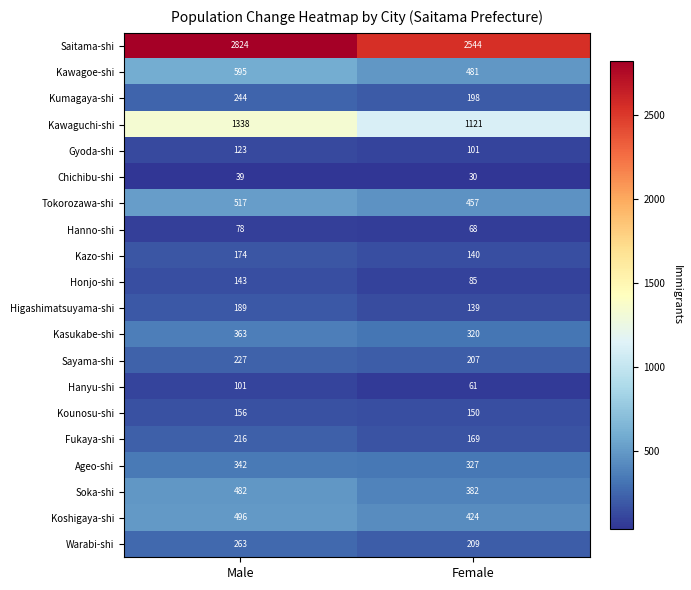

What is the spread (max minus min) of values at Male?

2785